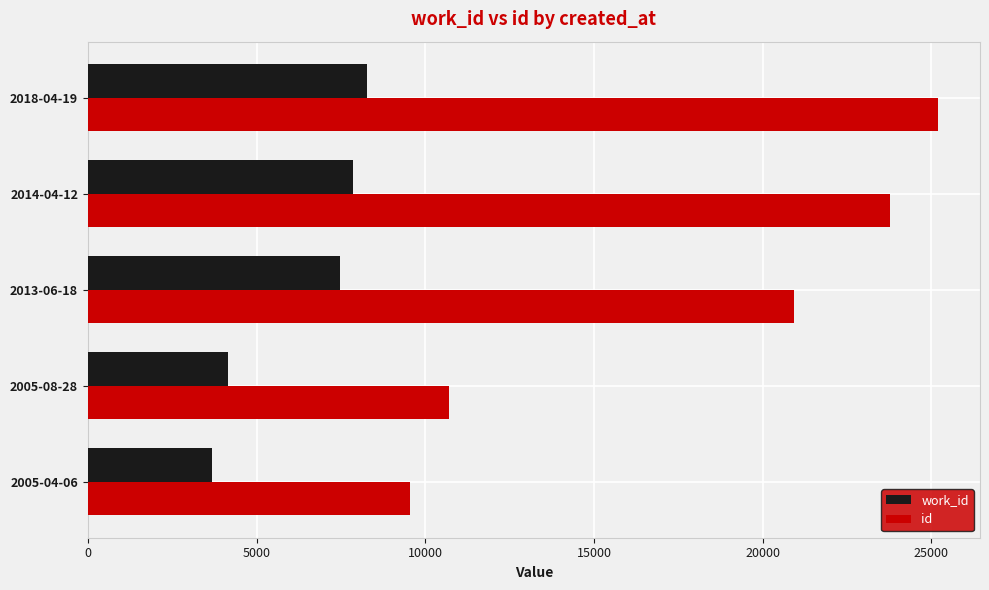

What are all the series names shown in the legend?

work_id, id